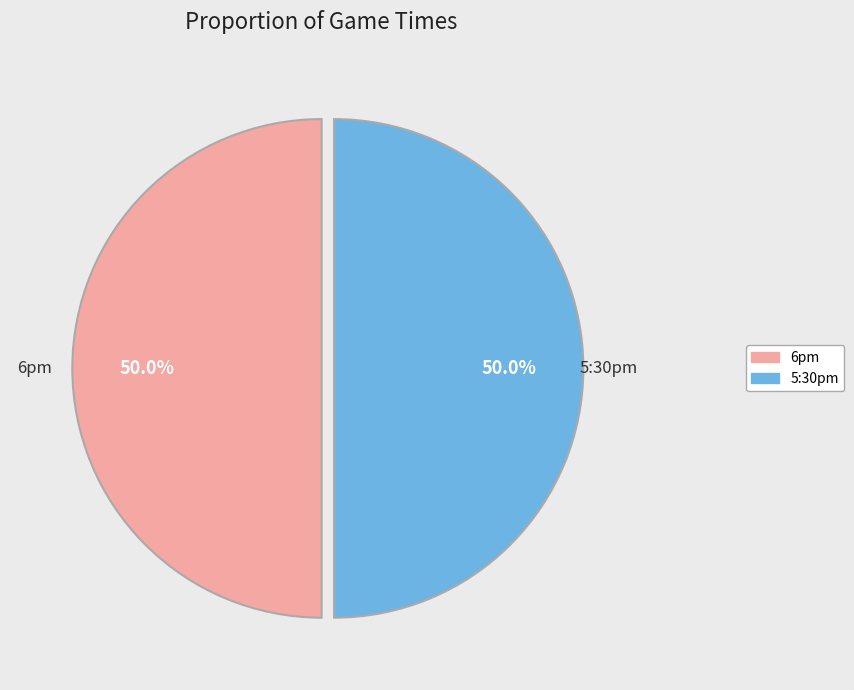

Do 5:30pm and 6pm together represent more than half of the pie?

Yes